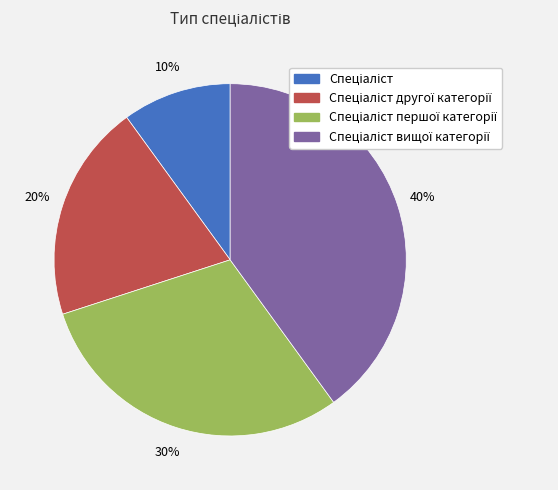

Does any single category account for the majority?

No